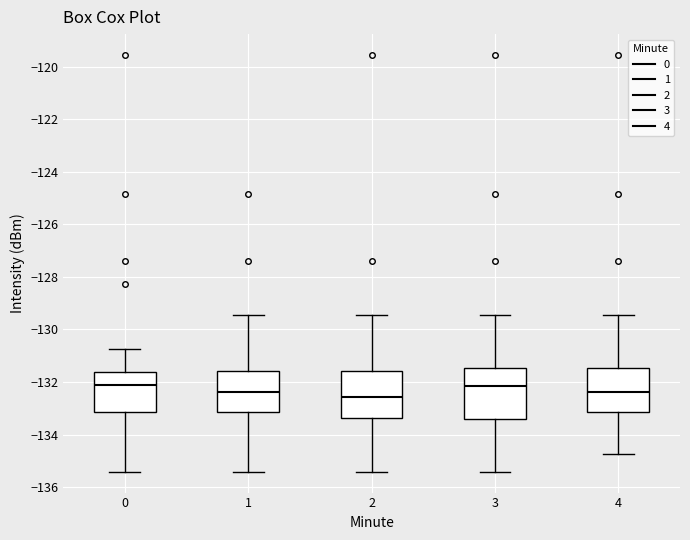

Reading left to right, transcribe this box plot: for each box, give where its median line is, the range the box spans, and where its two whiskers end, as read against the y-axis. The values are not printed on the chart, so give them approximately, as read against the axis.

0: median -132.2, box -133.2 to -131.6, whiskers -135.4 to -130.8
1: median -132.4, box -133.2 to -131.6, whiskers -135.4 to -129.4
2: median -132.6, box -133.4 to -131.6, whiskers -135.4 to -129.4
3: median -132.2, box -133.4 to -131.4, whiskers -135.4 to -129.4
4: median -132.4, box -133.2 to -131.4, whiskers -134.8 to -129.4